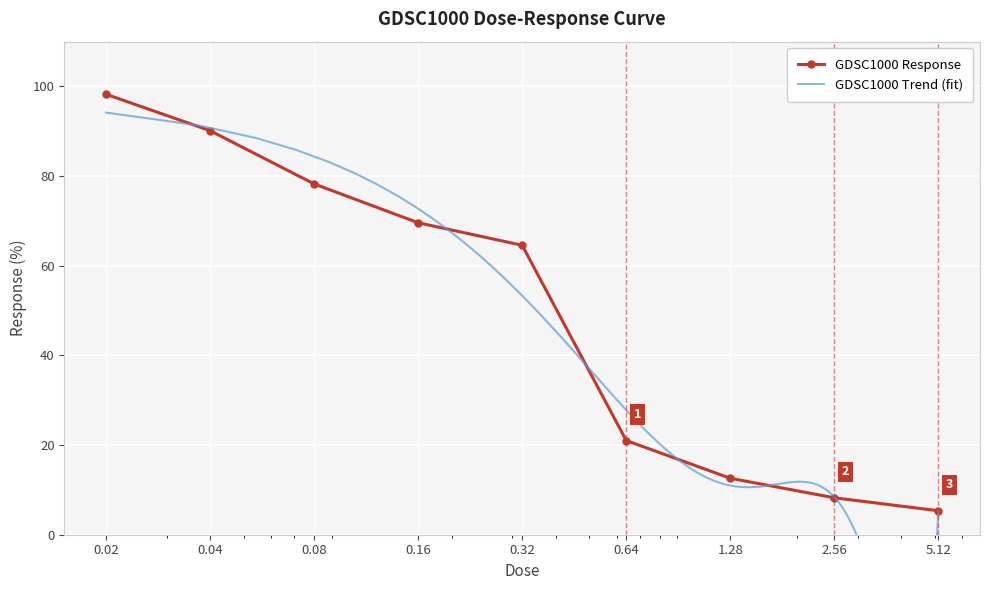

Reading right to left, extract all data points from this chart.

5.12=5.4	2.56=8.2	1.28=12.6	0.64=21.0	0.32=64.6	0.16=69.6	0.08=78.3	0.04=90.1	0.02=98.3